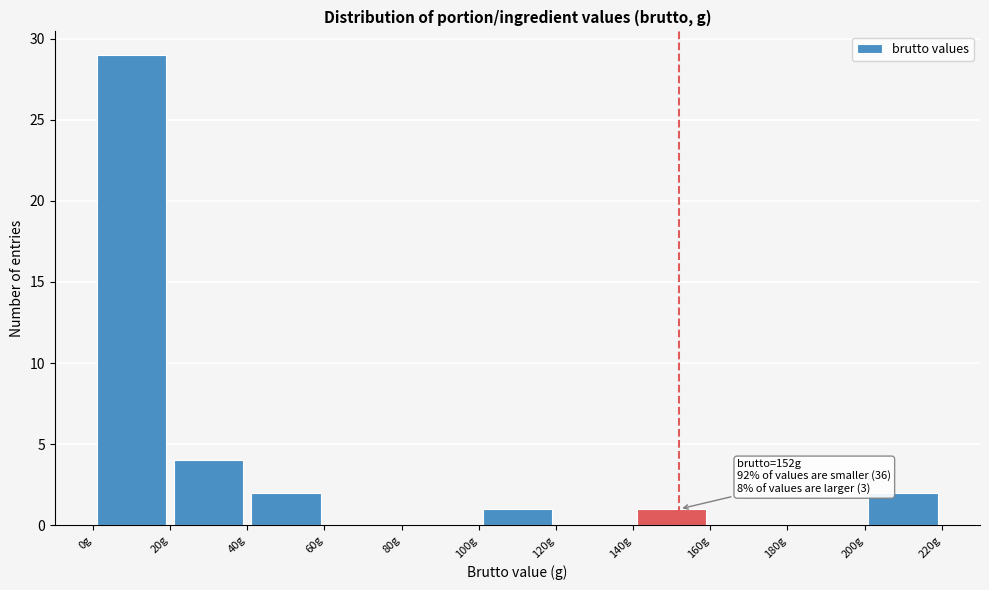

Over which range of the x-axis is the bar tallest?

0 to 20